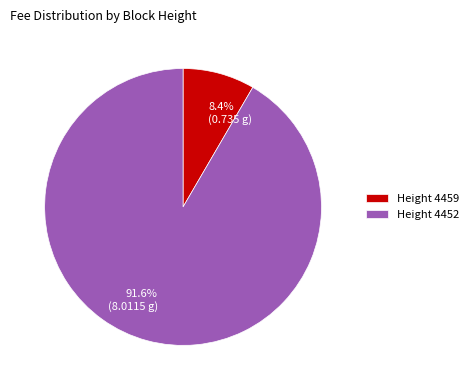

Is 8.4% (0.735 g) the majority of the pie?

No